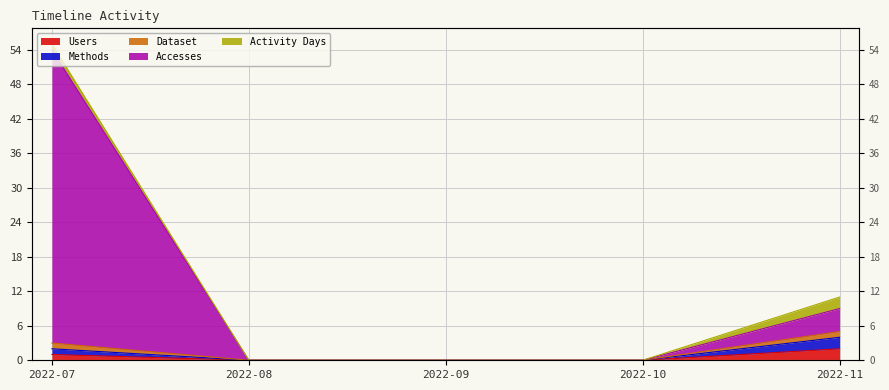

What is the spread (max minus min) of values at 2022-07?

53